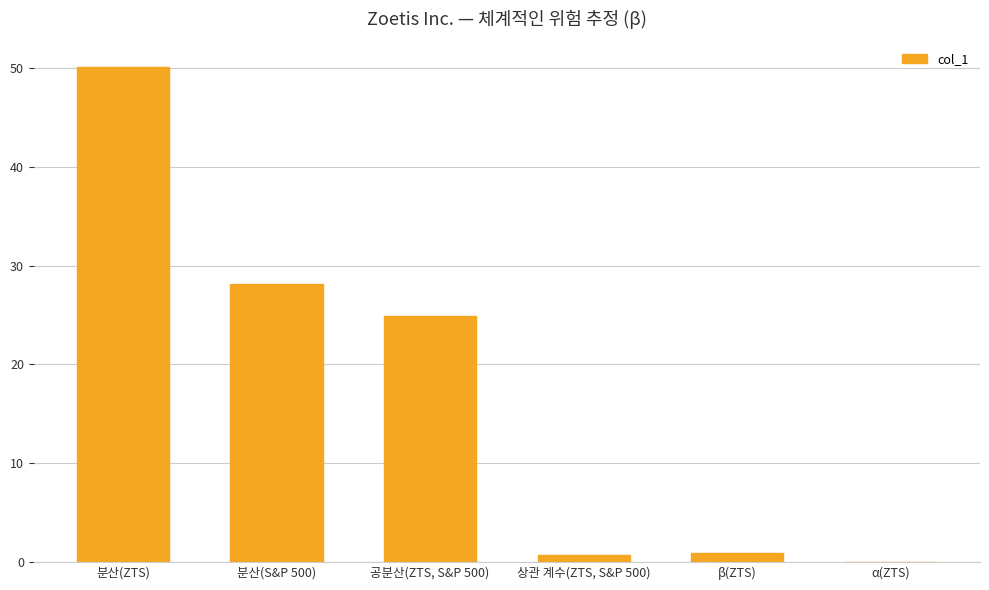

What is the sum of the values at β(ZTS) and 공분산(ZTS, S&P 500)?

25.8